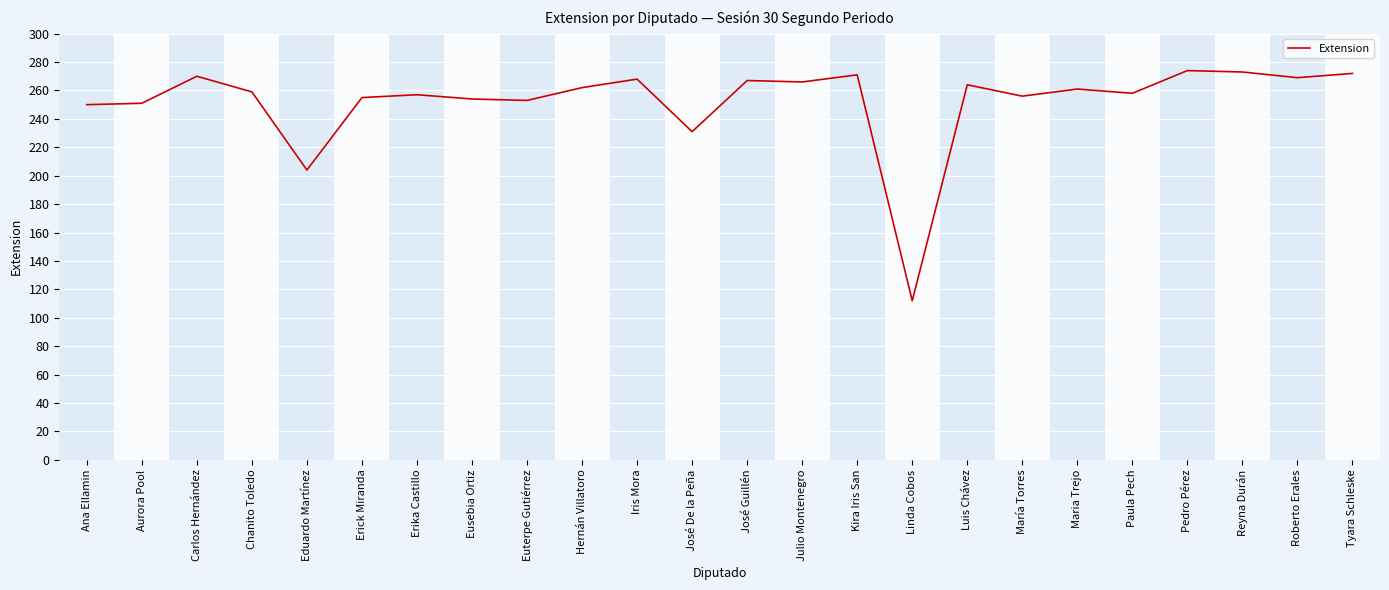

Is this an area chart (filled region under the line)?

No